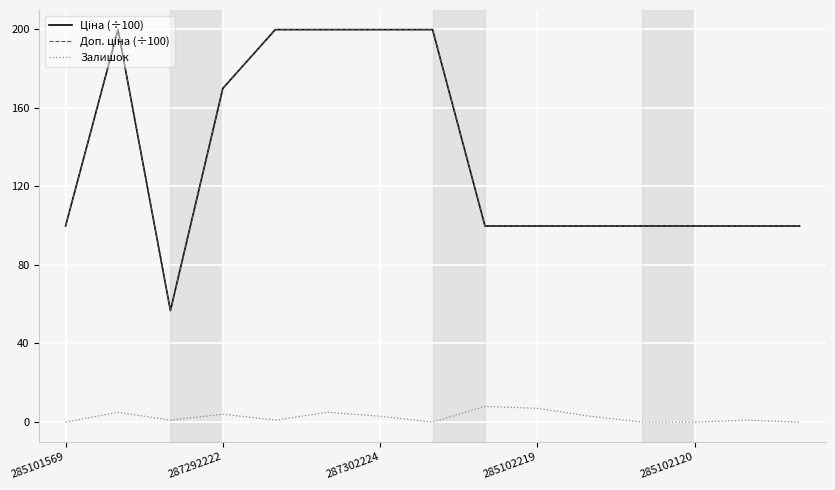

Reading left to right, list all the values displayed in this chart.

Ціна (÷100): 99.7	199.6	56.7	169.8	199.6	199.6	199.6	199.6	99.7	99.7	99.7	99.7	99.7	99.7	99.7
Доп. ціна (÷100): 99.7	199.6	56.7	169.8	199.6	199.6	199.6	199.6	99.7	99.7	99.7	99.7	99.7	99.7	99.7
Залишок: 0.0	5.0	1.0	4.0	1.0	5.0	3.0	0.0	8.0	7.0	3.0	0.0	0.0	1.0	0.0